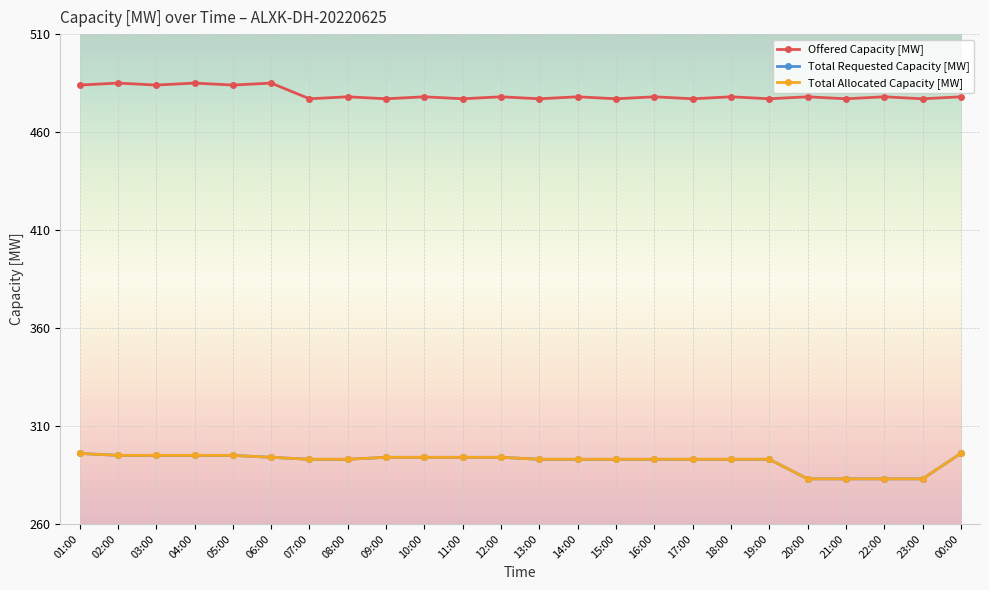

What is the difference between the highest and lowest values at 08:00?

185